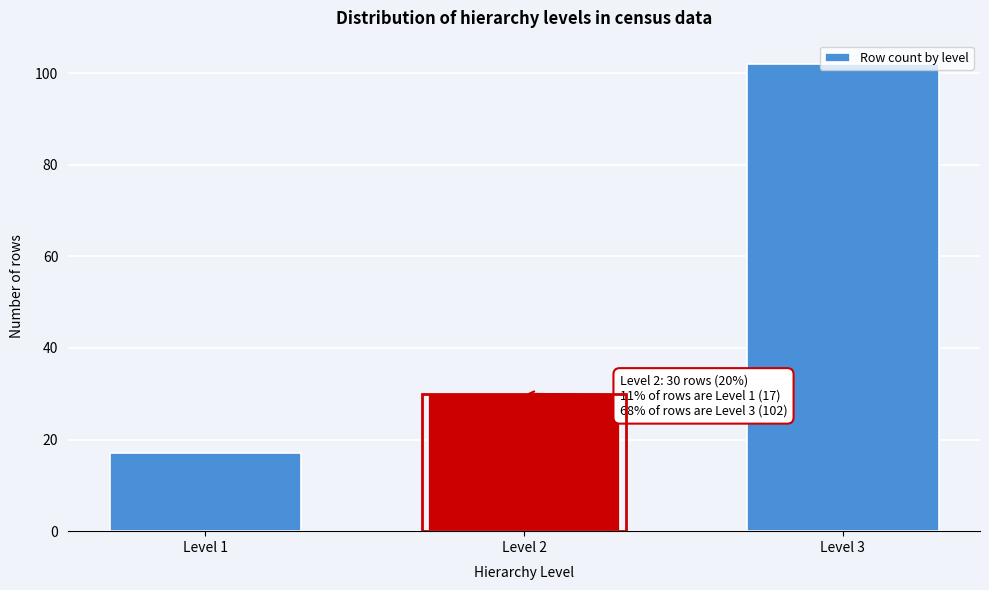

The value at Level 3 is 71. True or false?

False